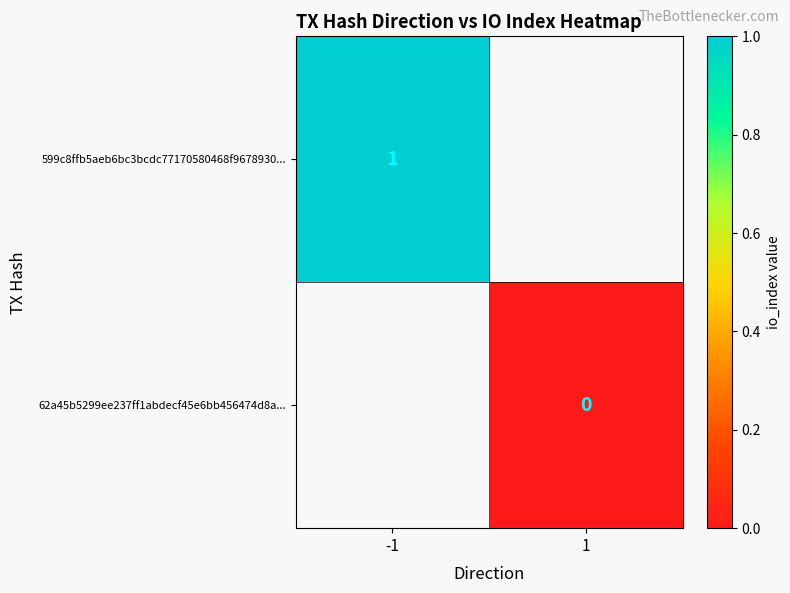

The value of 599c8ffb5aeb6bc3bcdc77170580468f9678930... at -1 is 1. True or false?

True